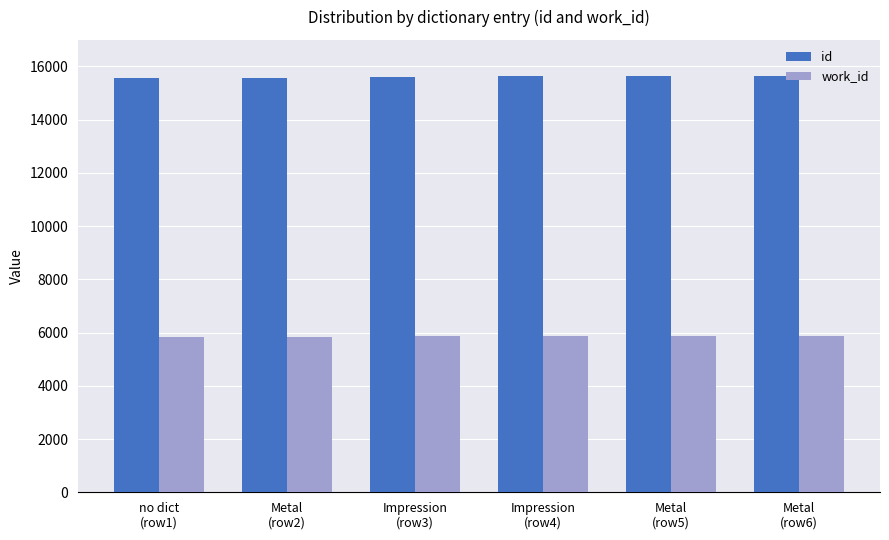

What is the difference between the id values at Impression
(row3) and no dict
(row1)?

70